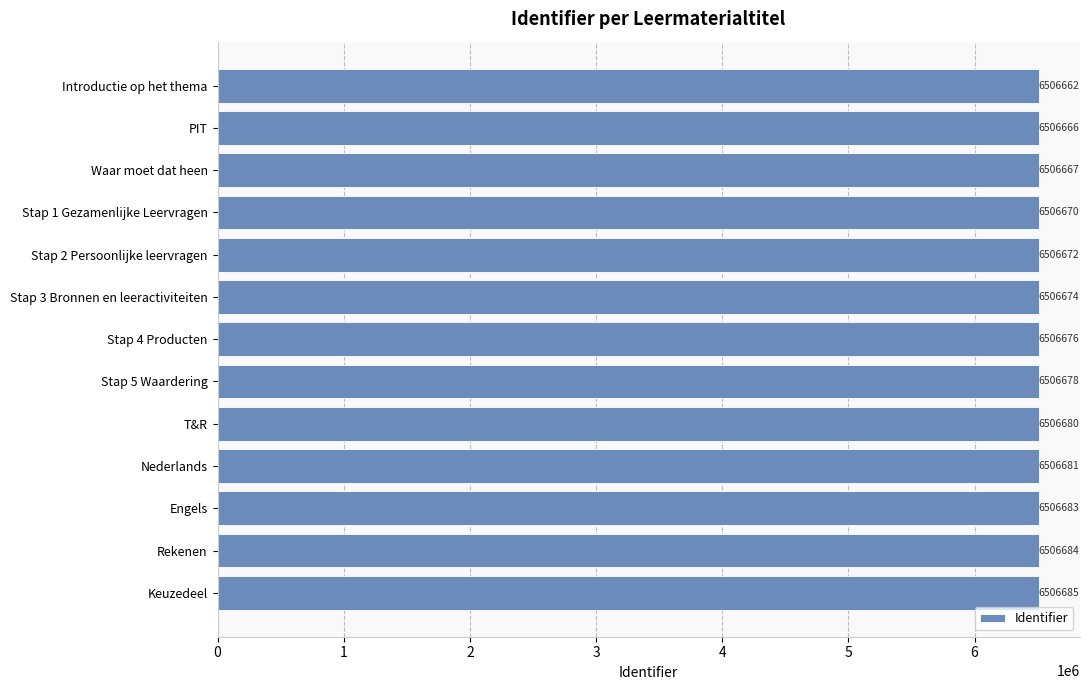

Between Rekenen and Stap 4 Producten, which is larger?

Rekenen